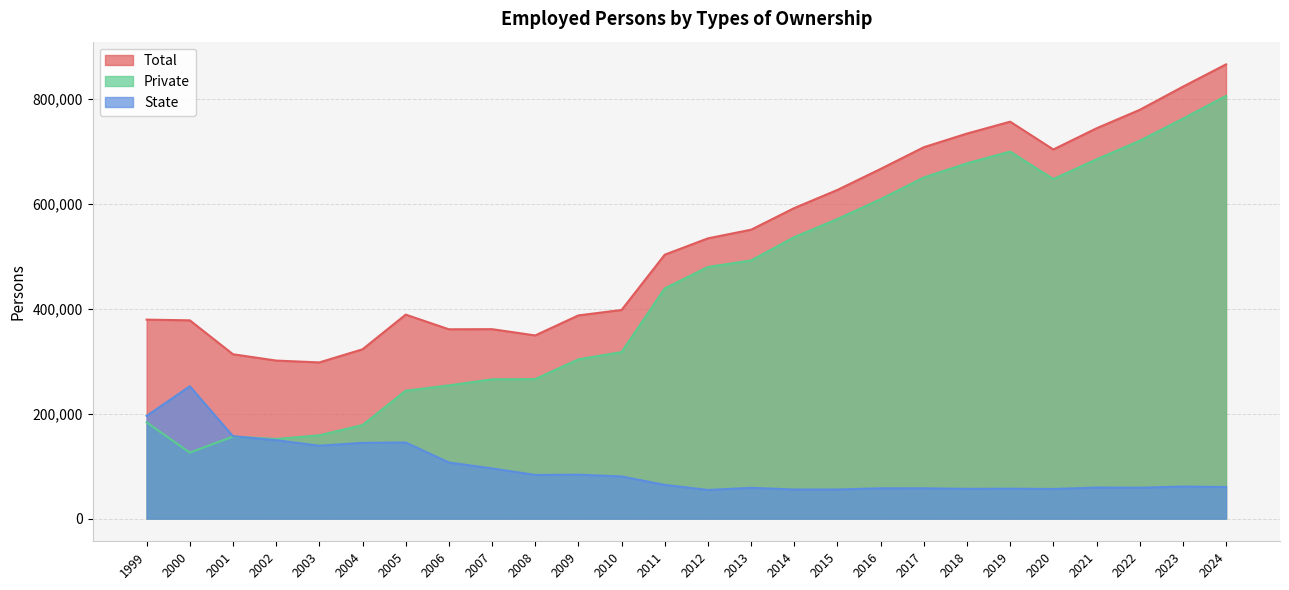

Is the value of Private at 2001 greater than the value of Total at 2024?

No